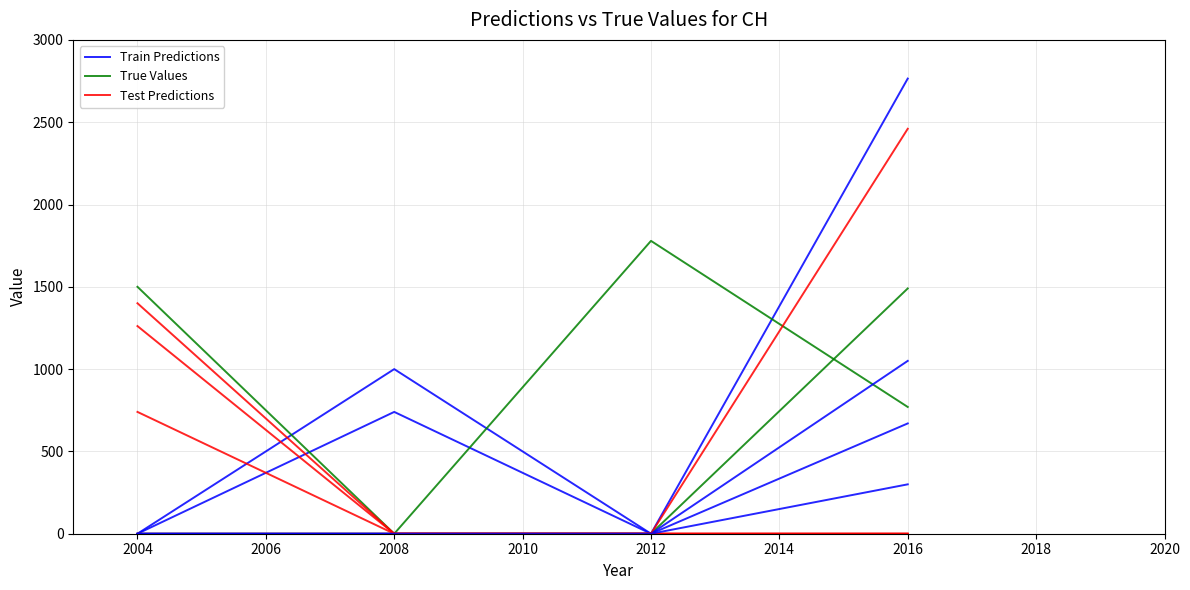

At 2012, list the series in order from largest to smallest.

True Values, Train Predictions, Test Predictions